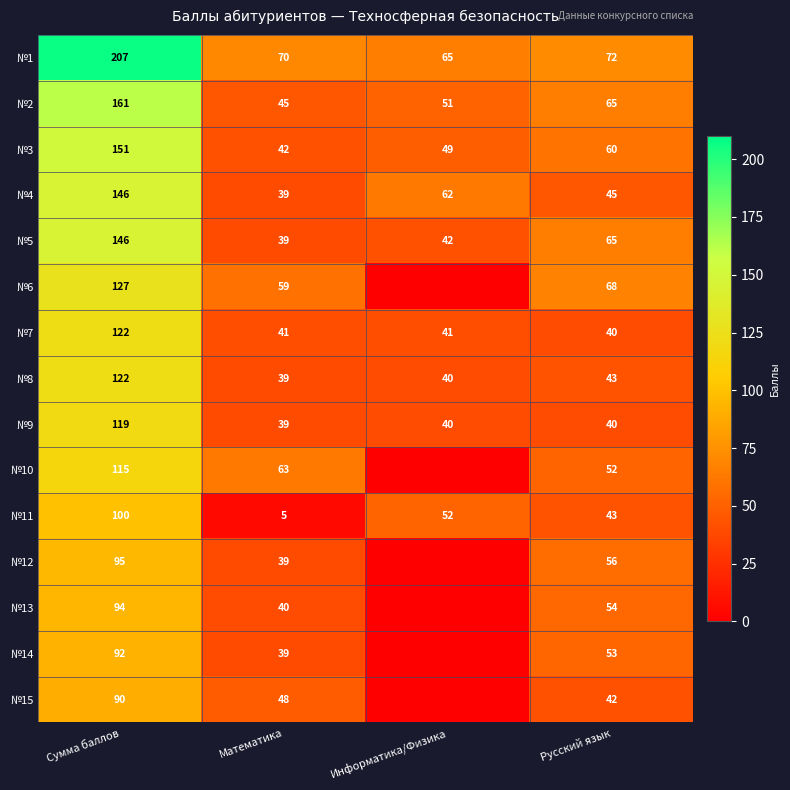

The value of №1 at Математика is 70. True or false?

True